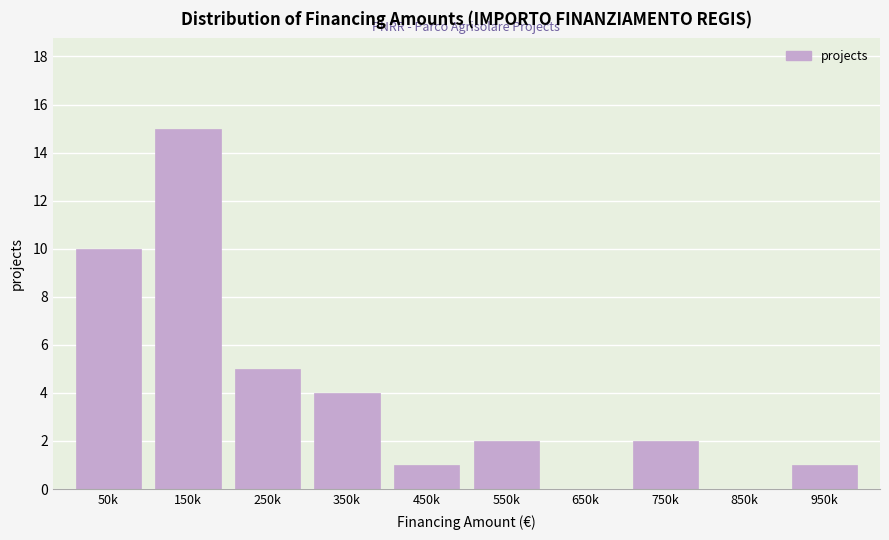

Reading right to left, transcribe all the data shown in this chart.

950k=1	850k=0	750k=2	650k=0	550k=2	450k=1	350k=4	250k=5	150k=15	50k=10